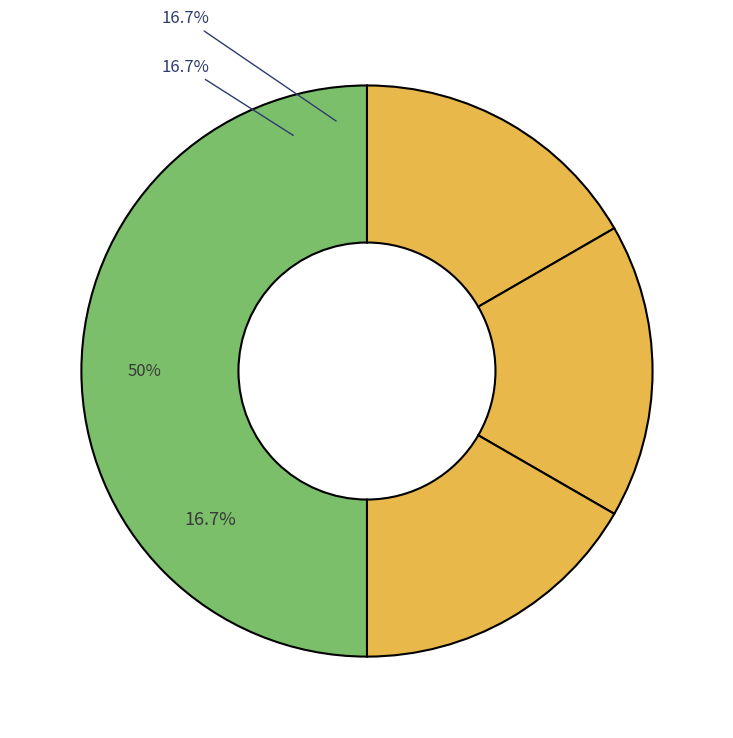

Between Website and Presentation, which is larger?

Presentation